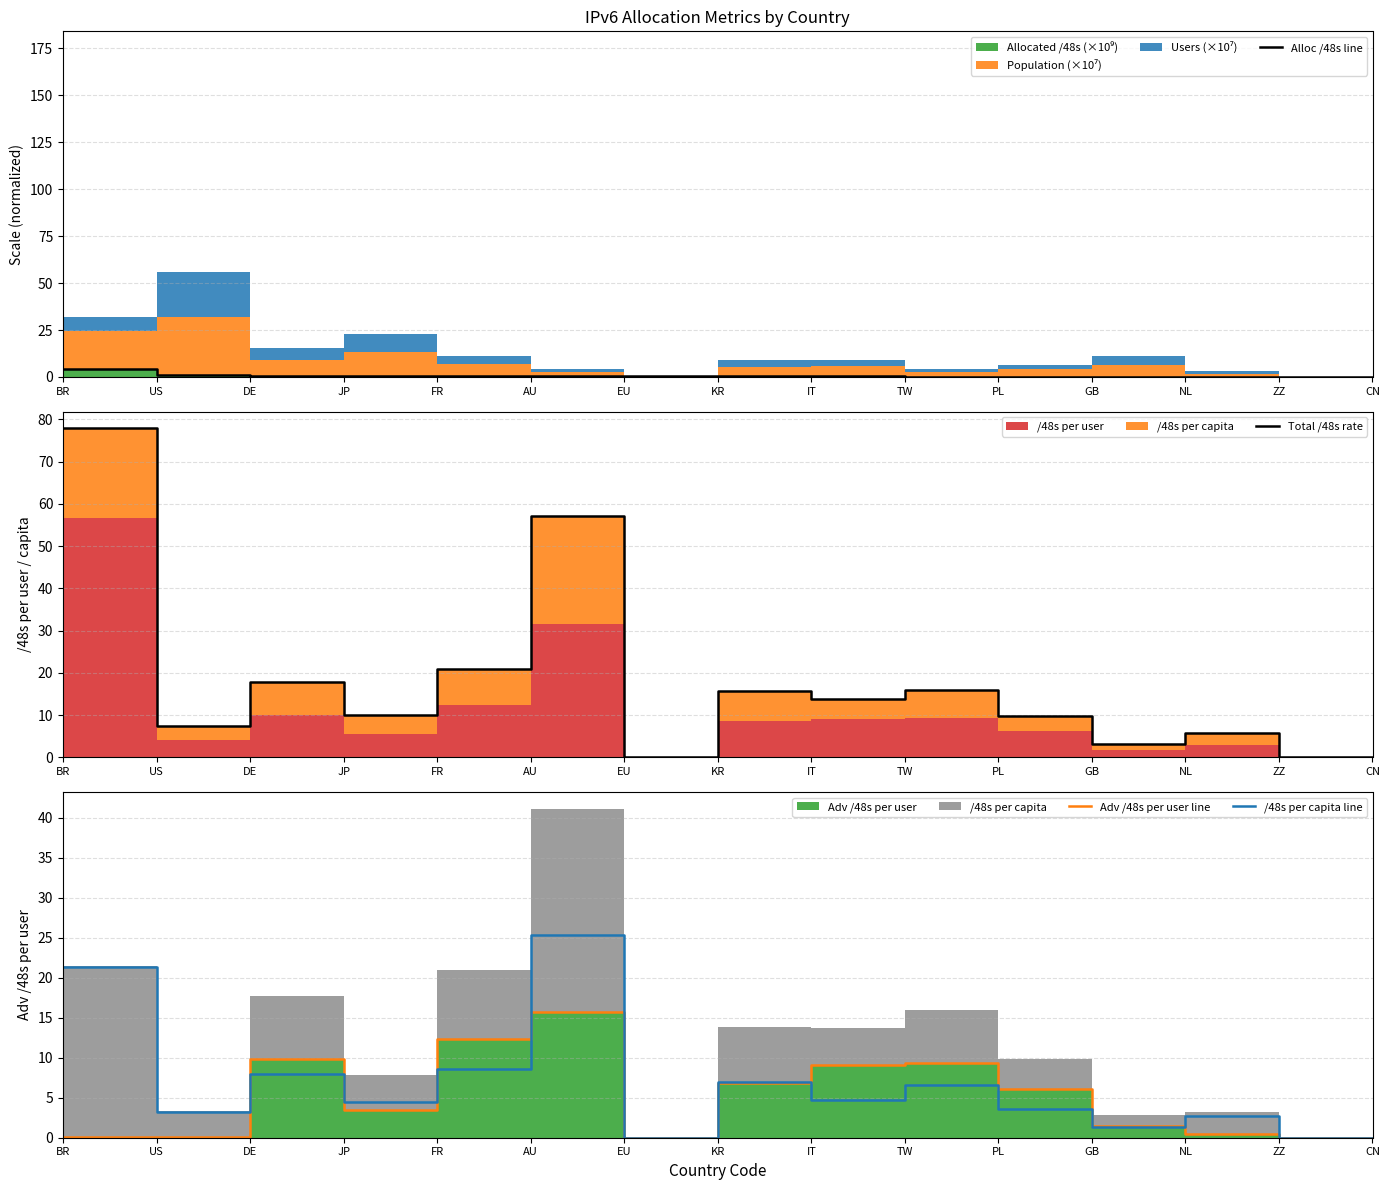

How many lines are shown in the chart?

4